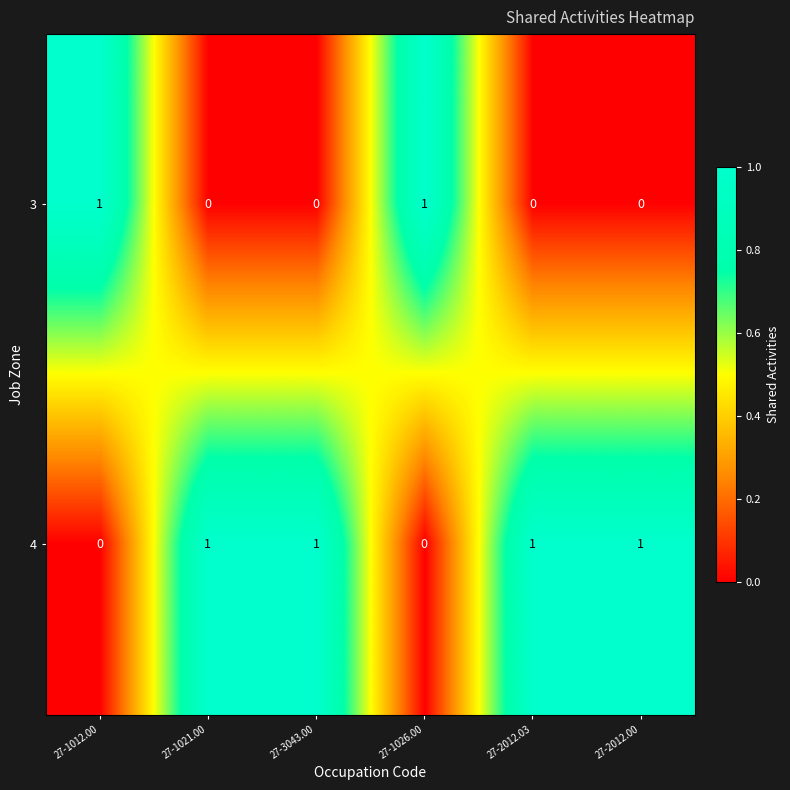

How many 4 values are between 0 and 1?

6